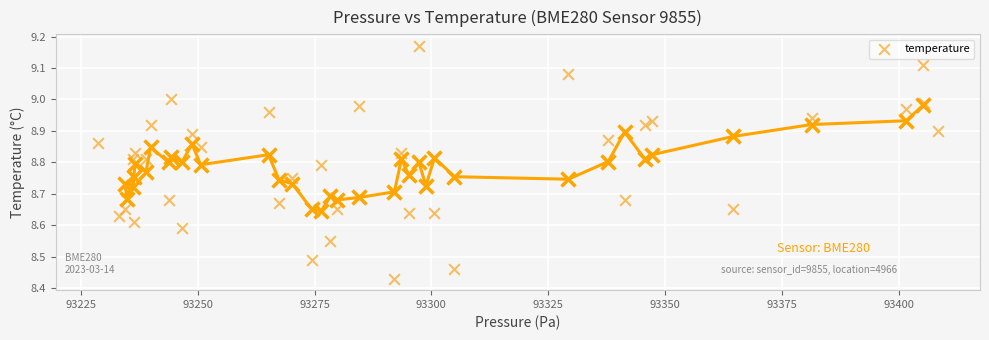

What is the range of X values (max minus min)?

179.8